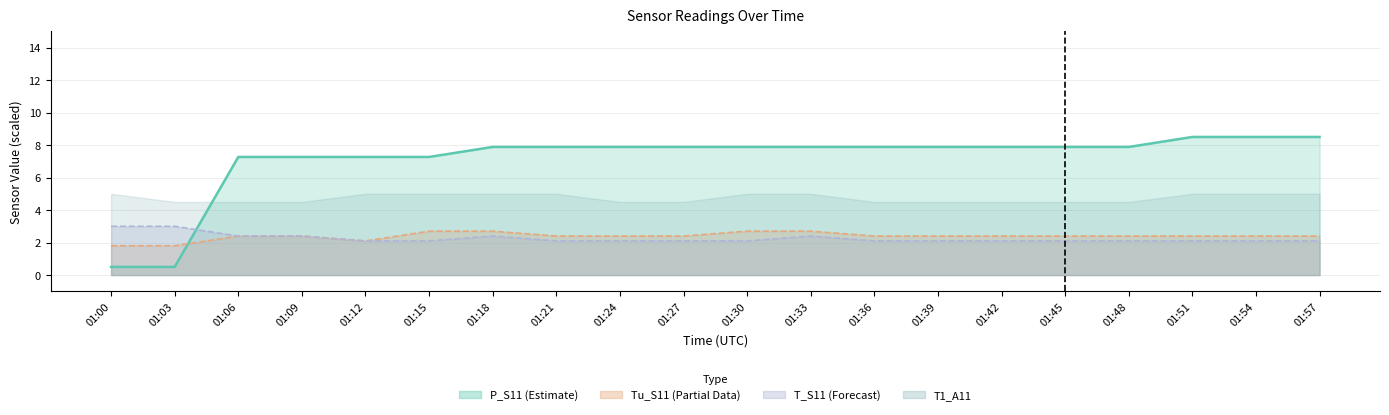

Which series has the widest spread of values?

P_S11